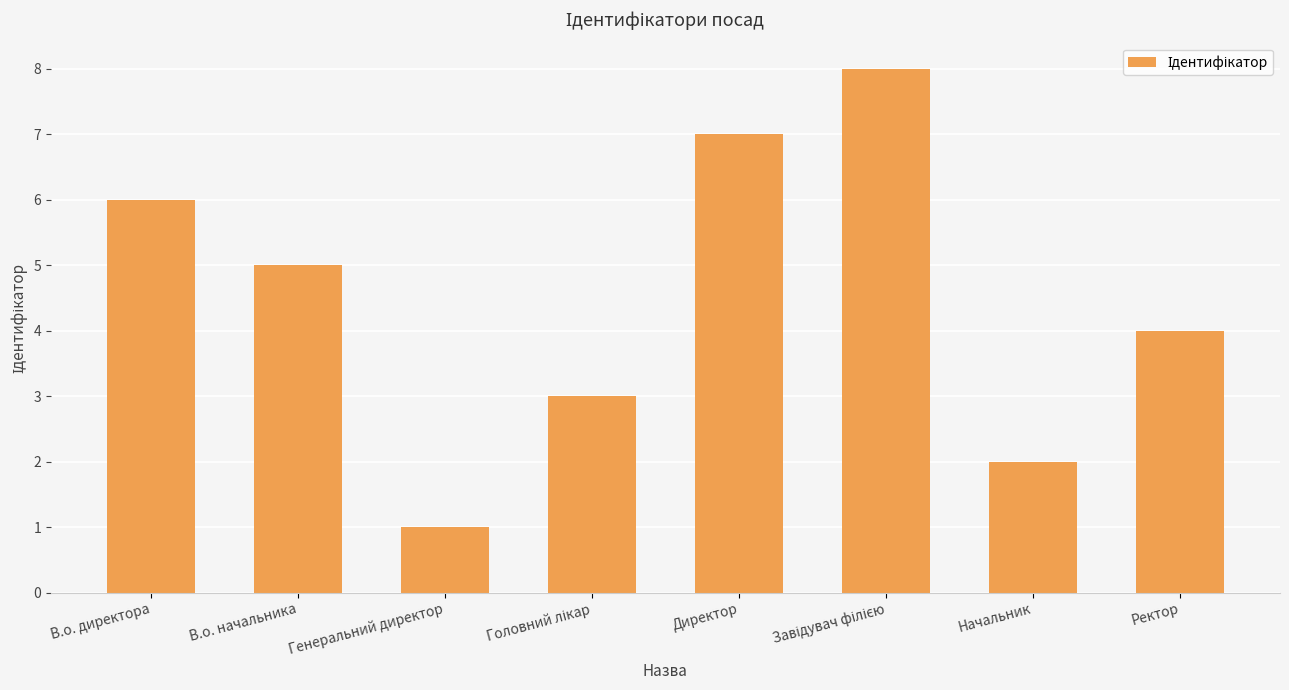

What is the change in value from Генеральний директор to Ректор?

+3